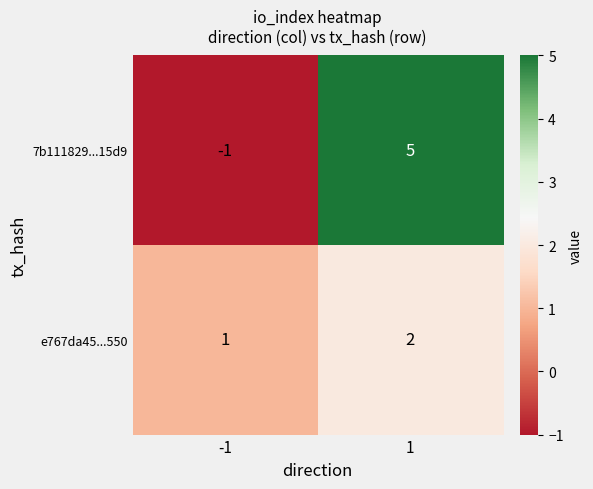

Which series has the largest total across all categories?

7b111829...15d9